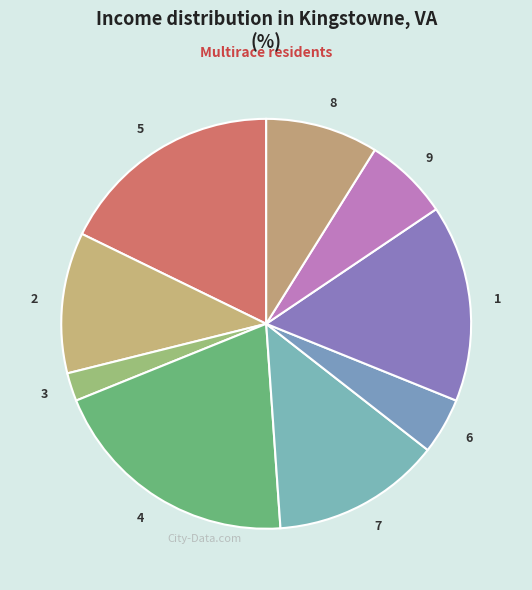

How many slices are in this pie chart?

9